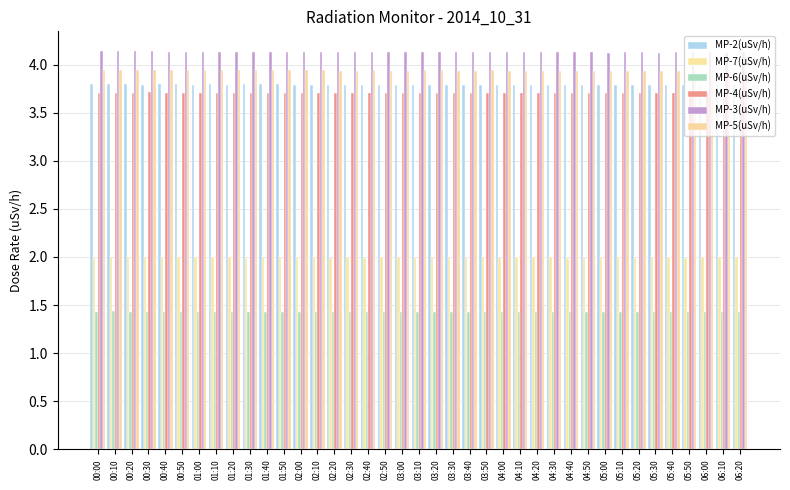

Where is MP-2(uSv/h) nearest to the value 3?

05:50